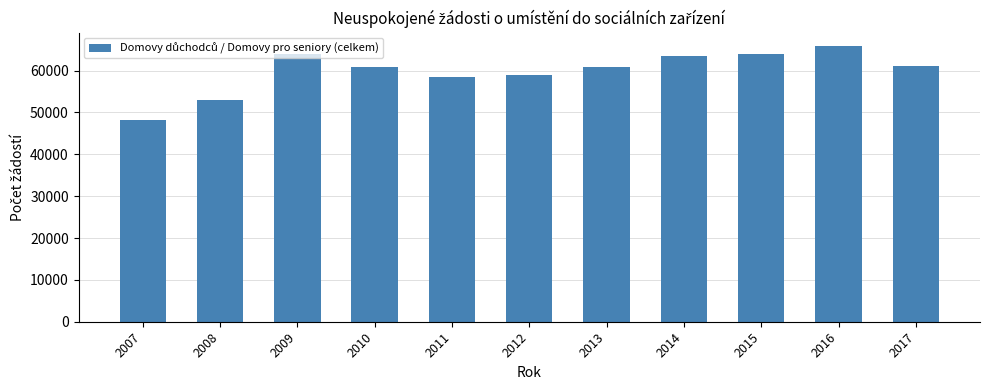

What is the change in value from 2011 to 2013?

+2319